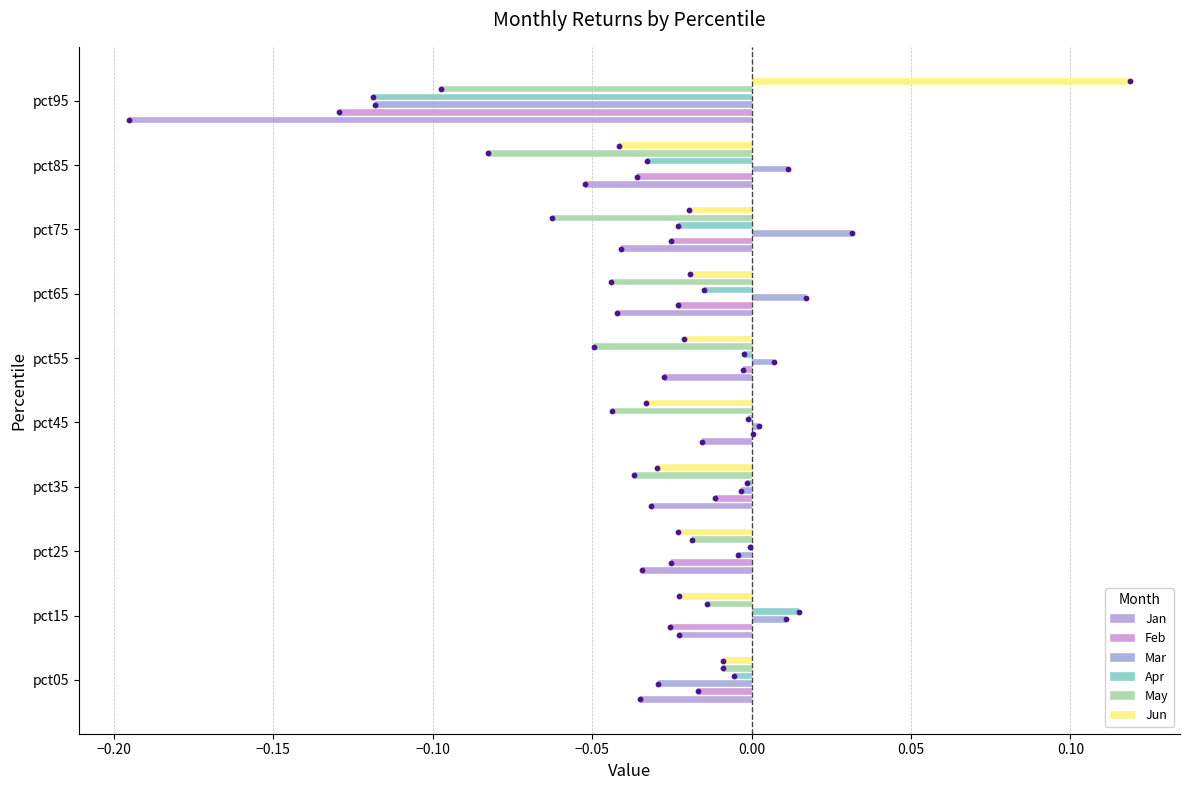

At how many categories does at least one series exceed 0?

7